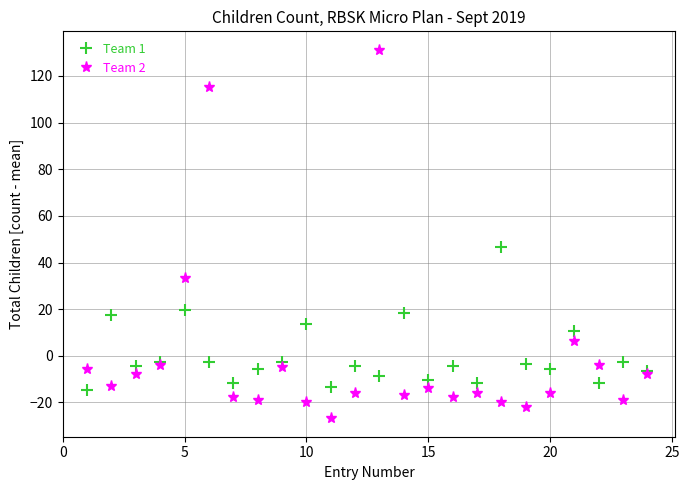

What is the difference between the maximum and minimum values in the Team 2 series?

158.0